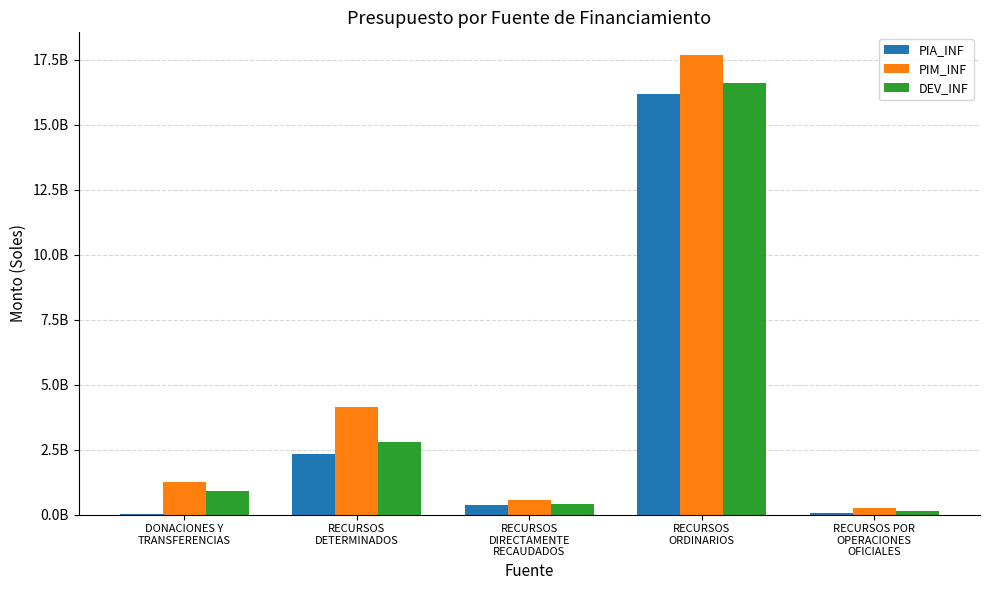

What are all the series names shown in the legend?

PIA_INF, PIM_INF, DEV_INF